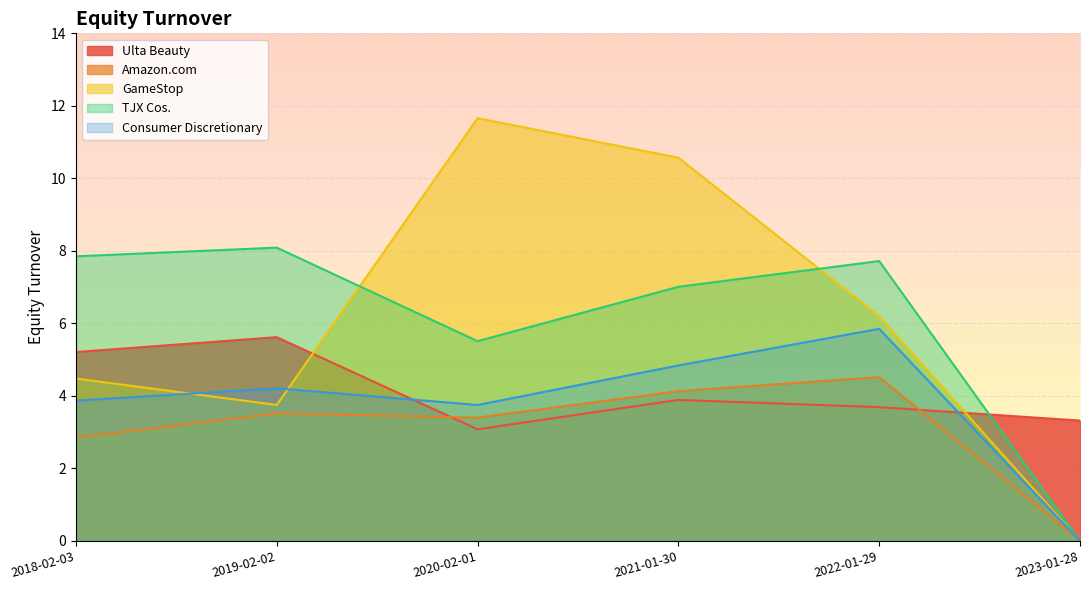

Does the chart display data point markers on the line(s)?

No